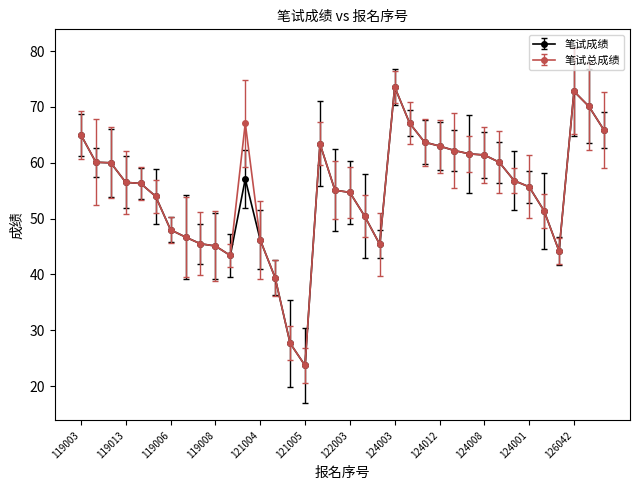

What is the value of the 笔试成绩 point at the 31st from the left?

55.7